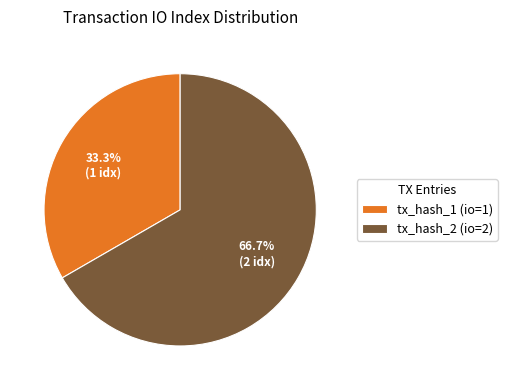

To the nearest percent, what is the difference between the largest and smallest slice percentages?

33%